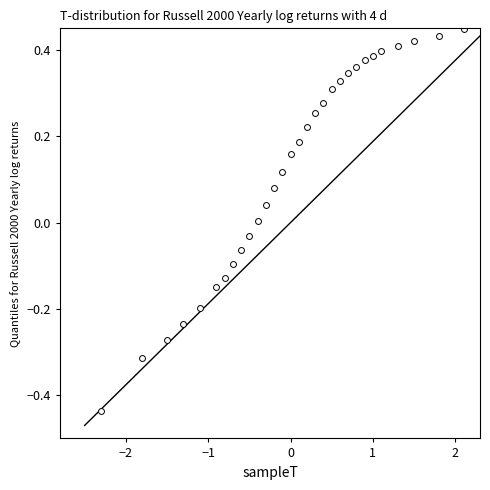

What is the range of X values (max minus min)?

4.4